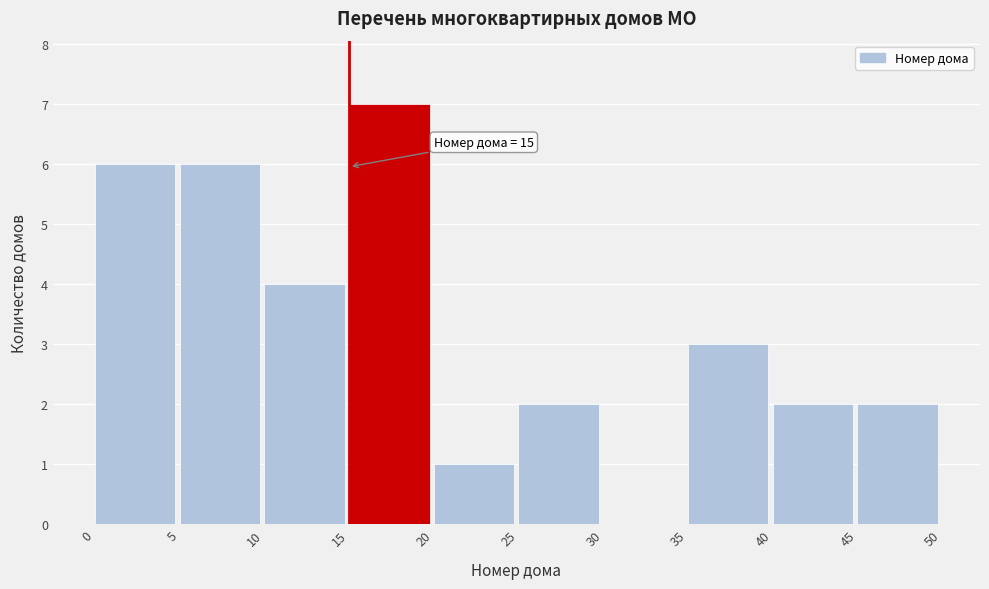

Which range on the x-axis has the tallest bar?

15 to 20